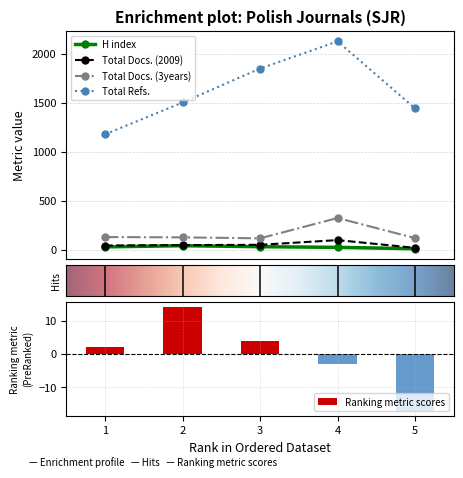

Which series has the largest total across all categories?

Total Refs.